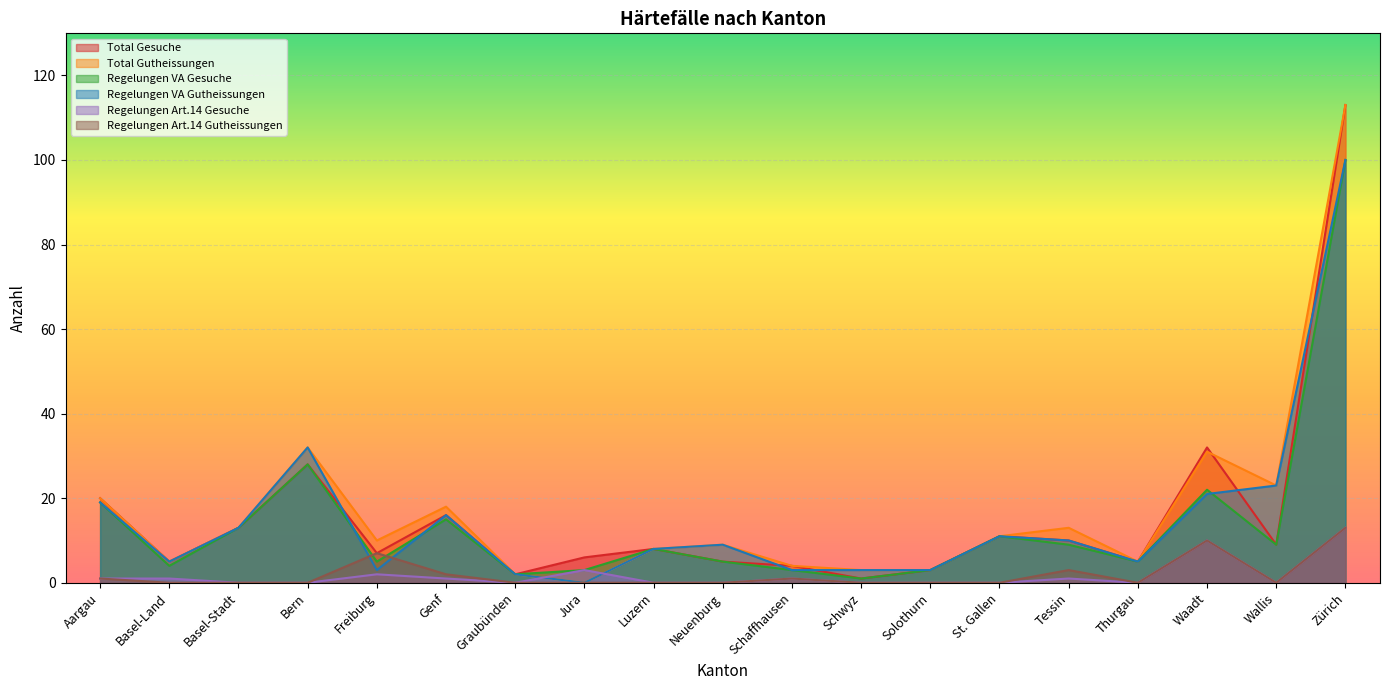

What is the minimum value for Total Gesuche?

1